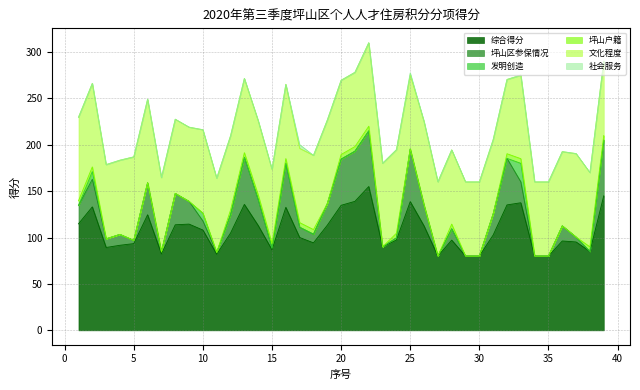

Reading right to left, list all the values displayed in this chart.

综合得分: 39=145.0	38=85.0	37=95.2	36=96.3	35=80.0	34=80.0	33=137.5	32=135.2	31=102.8	30=80.0	29=80.0	28=97.2	27=80.0	26=112.5	25=138.7	24=97.3	23=90.0	22=155.0	21=139.0	20=134.8	19=113.3	18=94.3	17=100.1	16=132.6	15=86.8	14=113.0	13=135.8	12=104.8	11=82.0	10=108.1	9=114.5	8=113.8	7=82.3	6=124.6	5=93.5	4=91.7	3=89.3	2=133.1	1=114.8
坪山区参保情况: 39=60.0	38=0.0	37=5.2	36=16.3	35=0.0	34=0.0	33=22.5	32=50.2	31=22.8	30=0.0	29=0.0	28=12.2	27=0.0	26=22.5	25=56.7	24=2.3	23=0.0	22=60.0	21=54.0	20=49.8	19=23.3	18=9.3	17=11.1	16=47.6	15=1.8	14=28.0	13=50.8	12=19.8	11=2.0	10=9.8	9=24.5	8=33.8	7=2.3	6=34.6	5=3.5	4=11.7	3=9.3	2=29.8	1=19.8
发明创造: 39=0.0	38=0.0	37=0.0	36=0.0	35=0.0	34=0.0	33=20.0	32=0.0	31=0.0	30=0.0	29=0.0	28=0.0	27=0.0	26=0.0	25=0.0	24=0.0	23=0.0	22=0.0	21=0.0	20=0.0	19=0.0	18=0.0	17=0.0	16=0.0	15=0.0	14=0.0	13=0.0	12=0.0	11=0.0	10=8.3	9=0.0	8=0.0	7=0.0	6=0.0	5=0.0	4=0.0	3=0.0	2=8.3	1=0.0
坪山户籍: 39=5.0	38=5.0	37=0.0	36=0.0	35=0.0	34=0.0	33=5.0	32=5.0	31=0.0	30=0.0	29=0.0	28=5.0	27=0.0	26=0.0	25=0.0	24=5.0	23=0.0	22=5.0	21=5.0	20=5.0	19=0.0	18=5.0	17=5.0	16=5.0	15=5.0	14=5.0	13=5.0	12=5.0	11=0.0	10=0.0	9=0.0	8=0.0	7=0.0	6=0.0	5=0.0	4=0.0	3=0.0	2=5.0	1=5.0
文化程度: 39=80.0	38=80.0	37=90.0	36=80.0	35=80.0	34=80.0	33=90.0	32=80.0	31=80.0	30=80.0	29=80.0	28=80.0	27=80.0	26=90.0	25=80.0	24=90.0	23=90.0	22=90.0	21=80.0	20=80.0	19=90.0	18=80.0	17=80.0	16=80.0	15=80.0	14=80.0	13=80.0	12=80.0	11=80.0	10=90.0	9=80.0	8=80.0	7=80.0	6=90.0	5=90.0	4=80.0	3=80.0	2=90.0	1=90.0
社会服务: 39=0.0	38=0.0	37=0.0	36=0.0	35=0.0	34=0.0	33=0.0	32=0.0	31=0.0	30=0.0	29=0.0	28=0.0	27=0.0	26=0.0	25=2.0	24=0.0	23=0.0	22=0.0	21=0.0	20=0.0	19=0.0	18=0.0	17=4.0	16=0.0	15=0.0	14=0.0	13=0.0	12=0.0	11=0.0	10=0.0	9=0.0	8=0.0	7=0.0	6=0.0	5=0.0	4=0.0	3=0.0	2=0.0	1=0.0